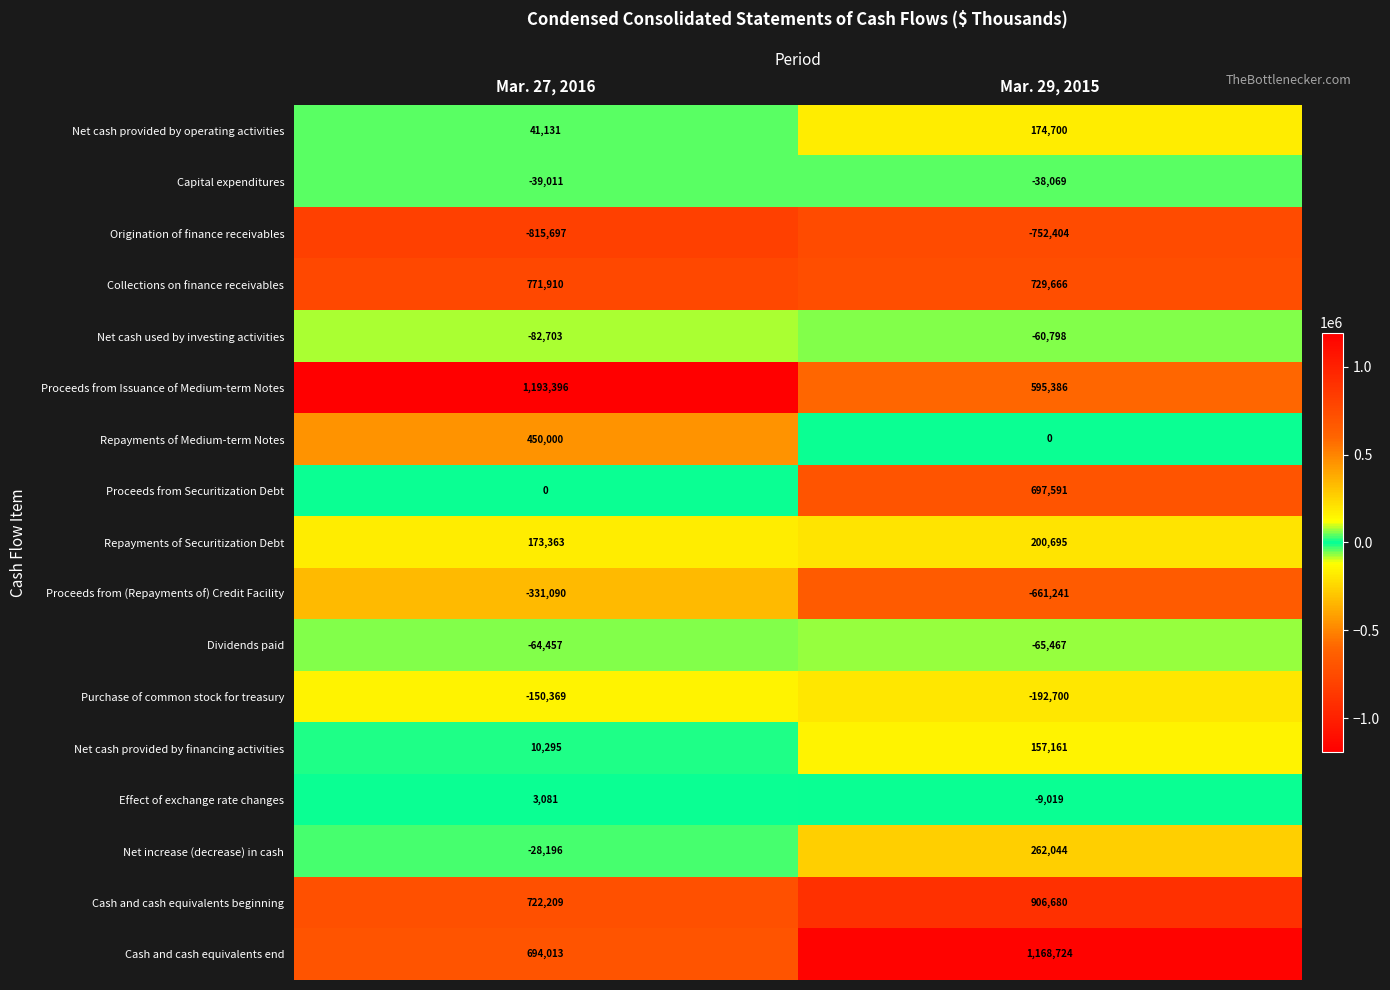

How many series are shown in this chart?

17